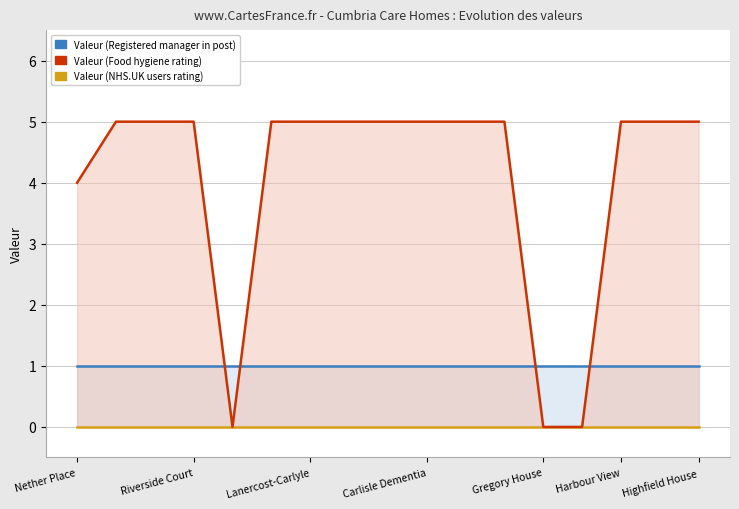

True or false: Value (NHS.UK users rating) and Value (Food hygiene rating) cross at least once.

False